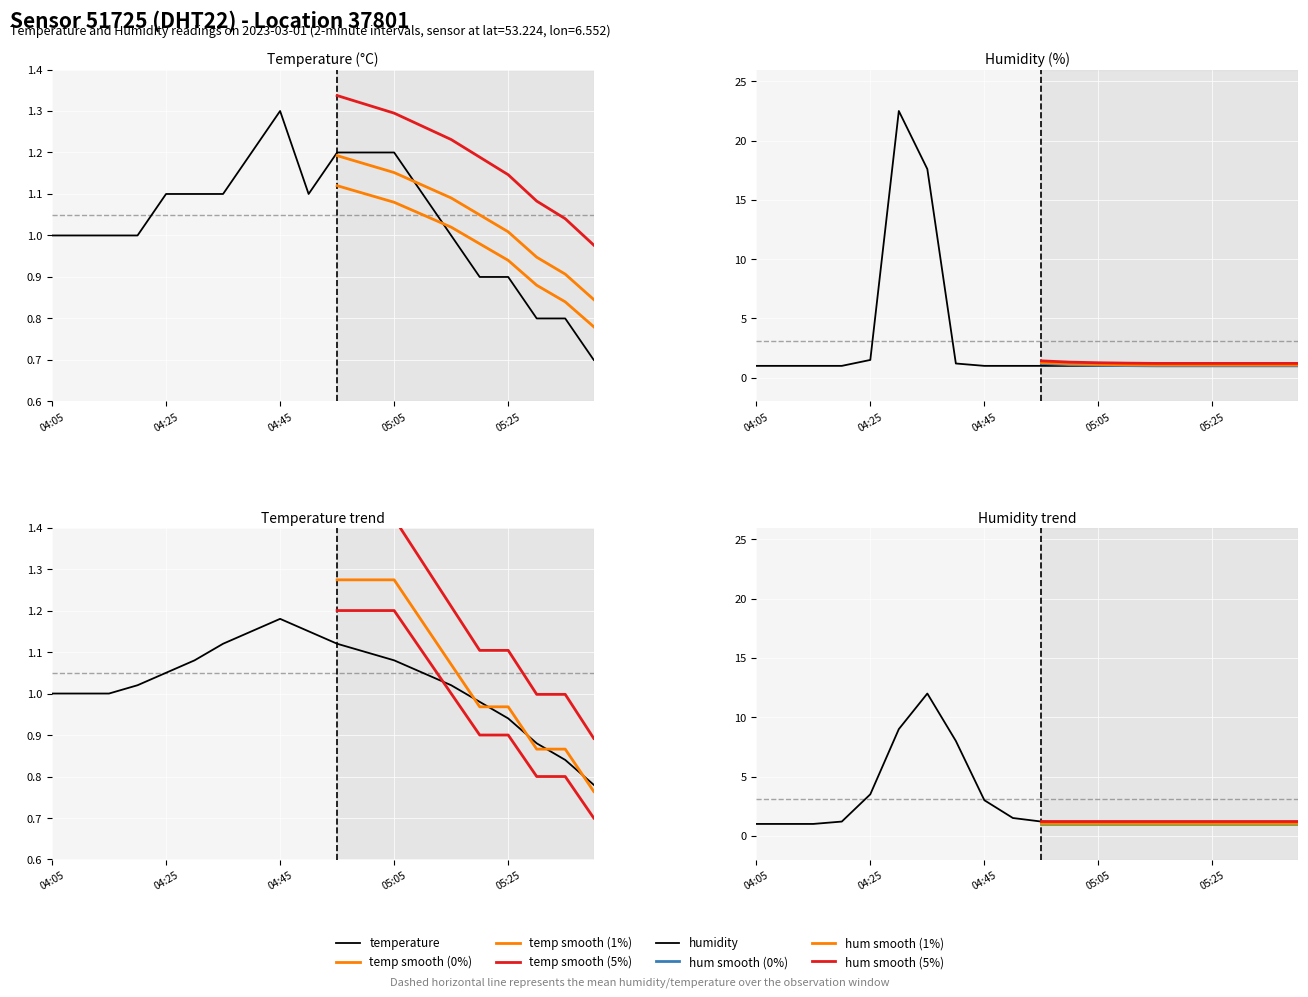

At how many categories does at least one series exceed 8?

2